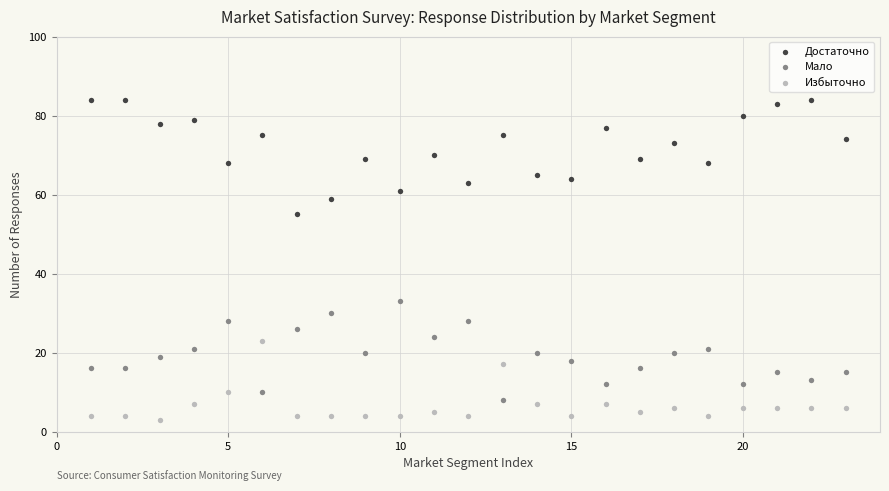

Which series reaches the minimum Y coordinate?

Избыточно